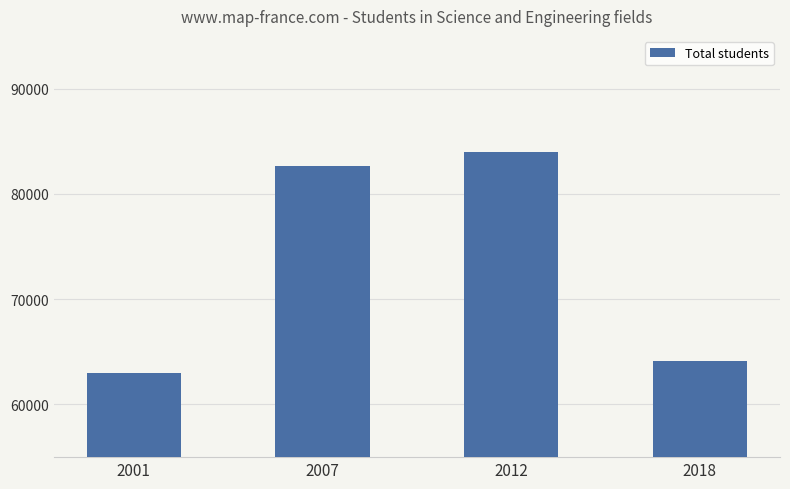

What is the minimum value shown in the chart?

63025